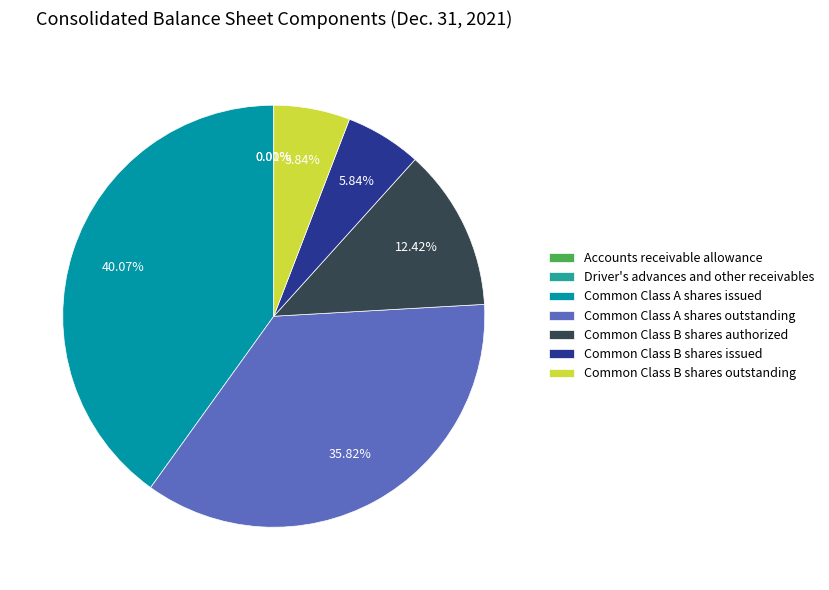

What is the ratio of the value at Common Class B shares outstanding to the value at Common Class B shares issued?

1.0